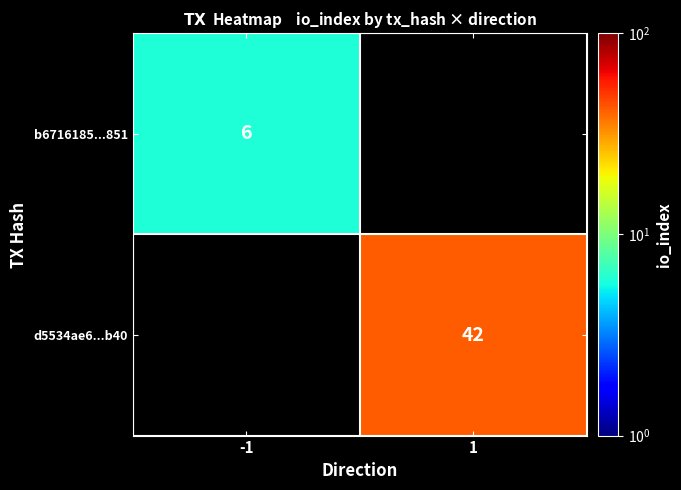

Is it true that d5534ae6...b40 equals 63 at 1?

False